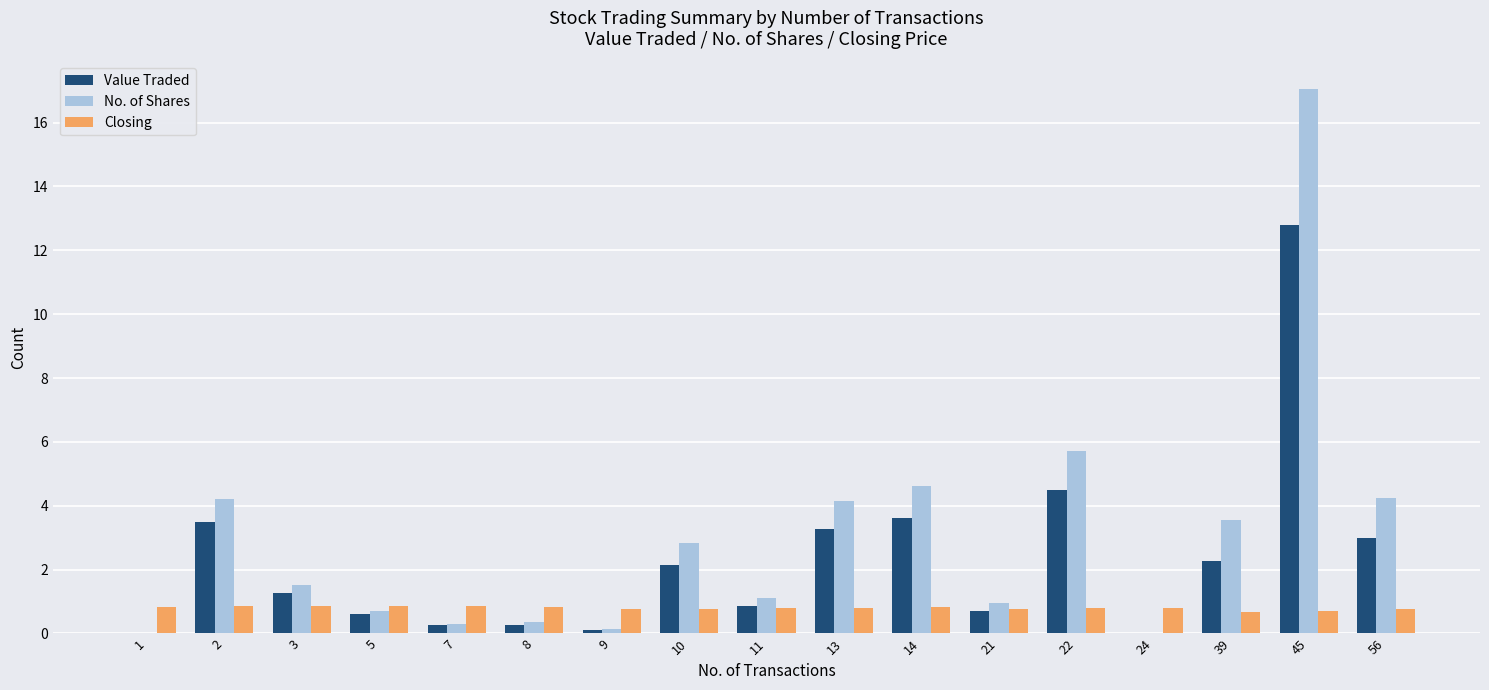

What is the sum of all No. of Shares values?

51.5